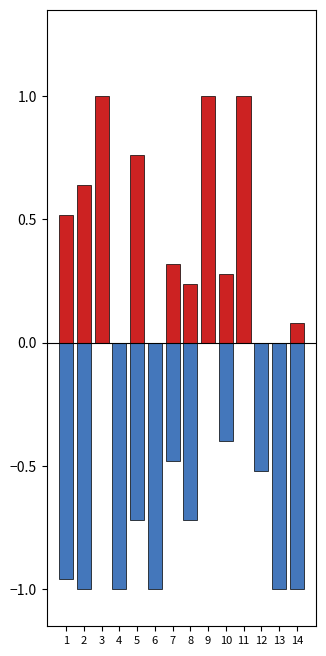

At which label is Score 1 closest to 0?

4